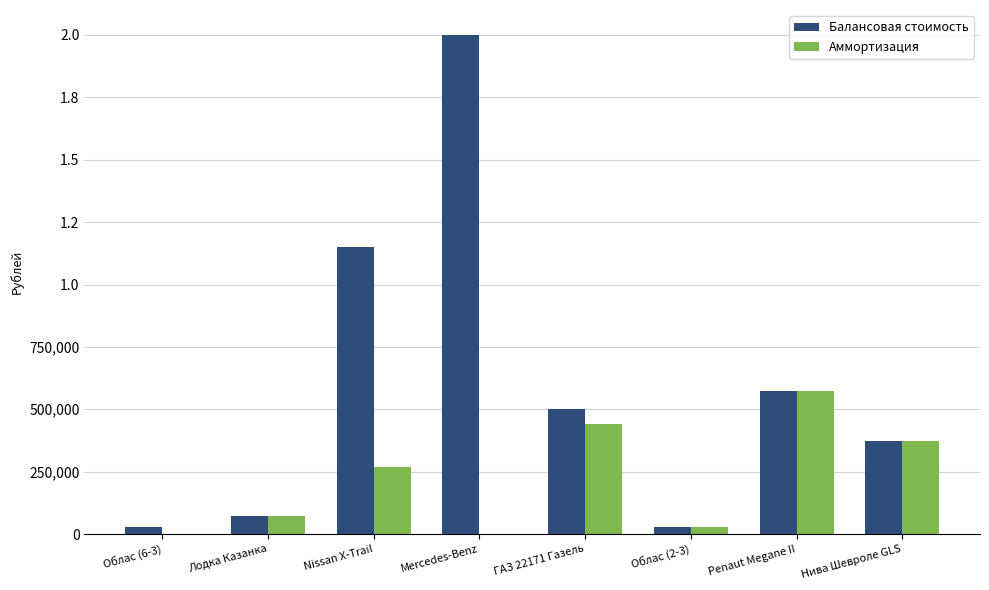

What are all the series names shown in the legend?

Балансовая стоимость, Аммортизация